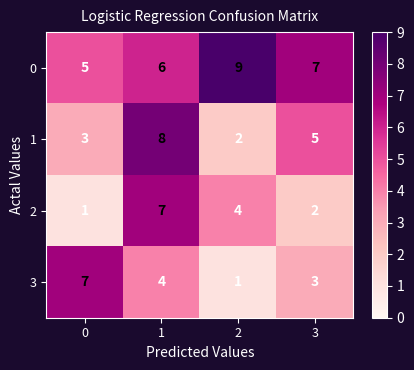

What is the total value across all series at 0?

16